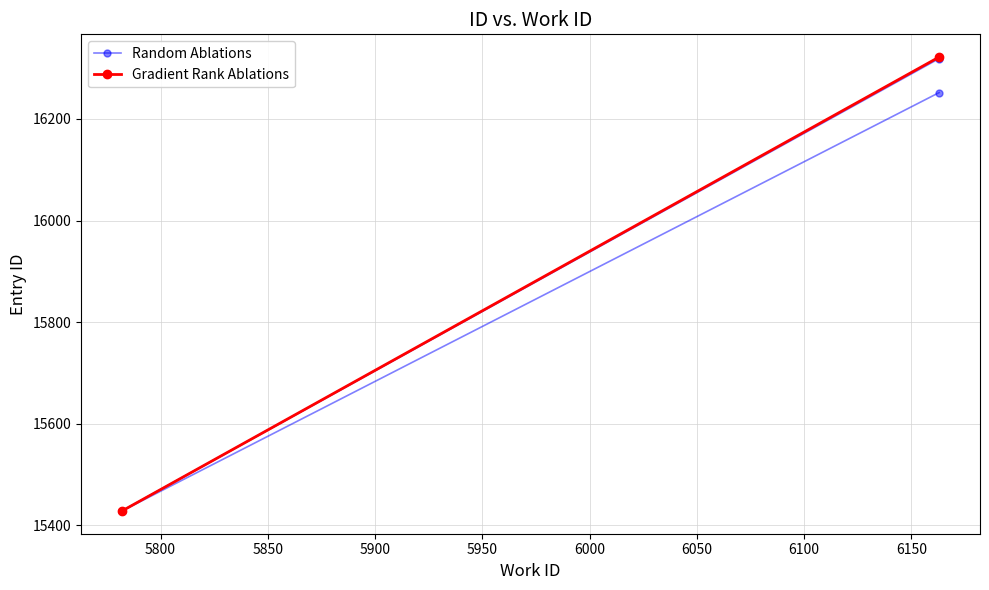

What is the sum of all Random Ablations values?

31680